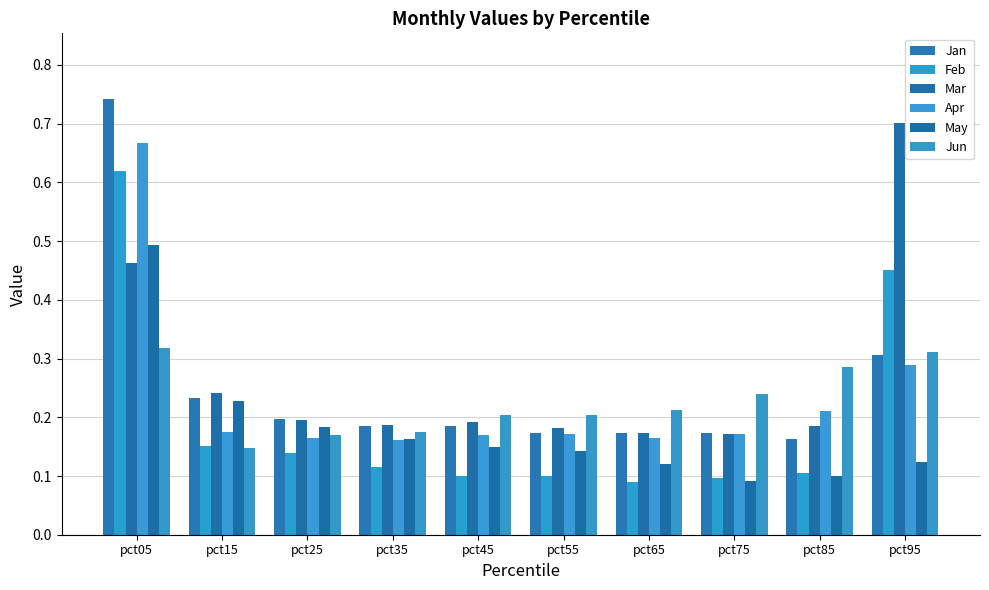

What is the average value of the May series?

0.2